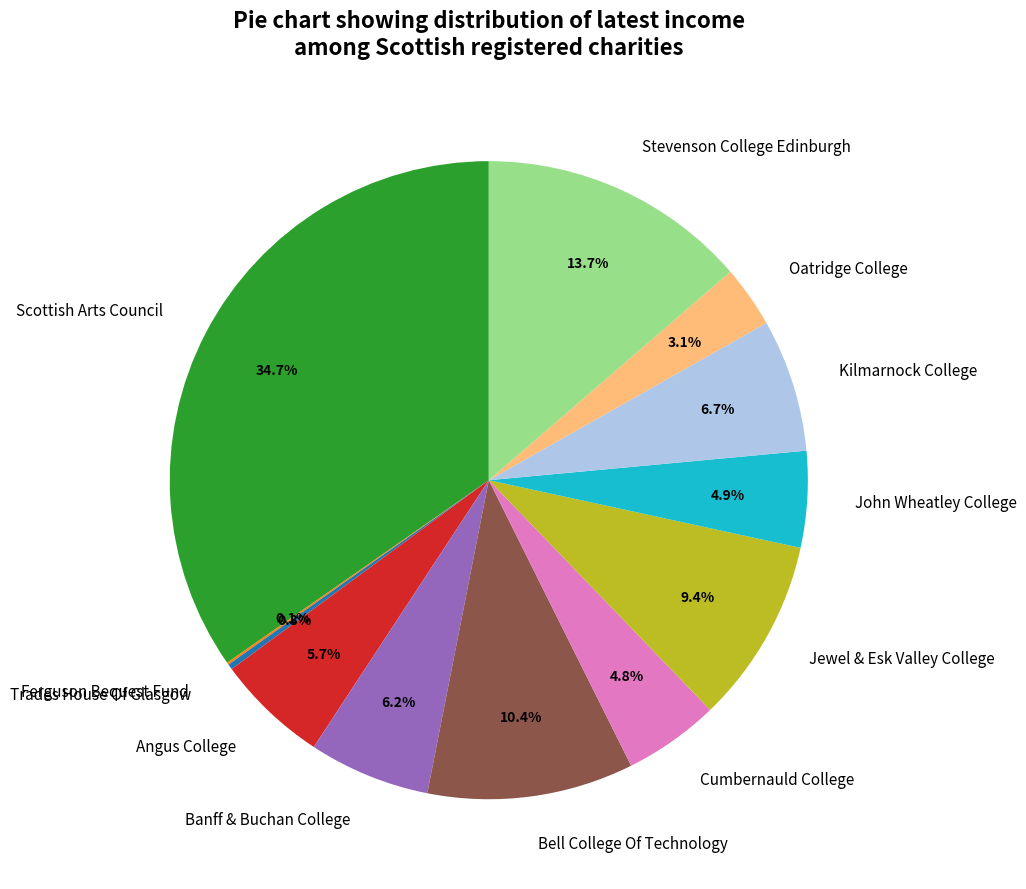

To the nearest percent, what is the combined percentage of Banff & Buchan College and Jewel & Esk Valley College?

16%